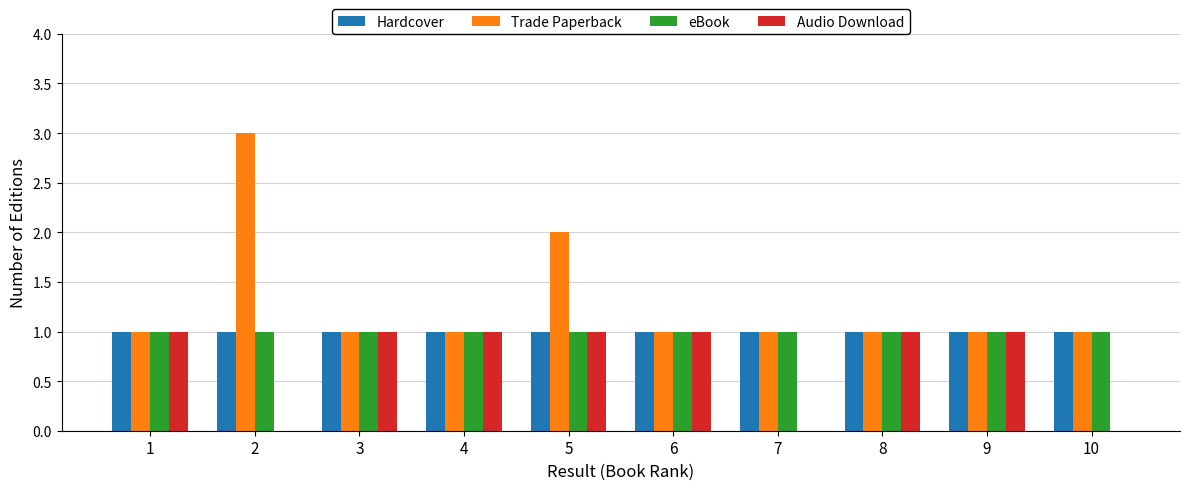

What is the maximum value for Trade Paperback?

3